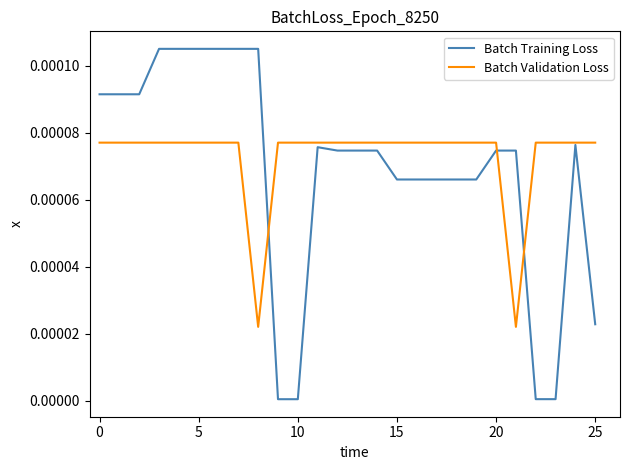

Which series has the widest spread of values?

Batch Training Loss